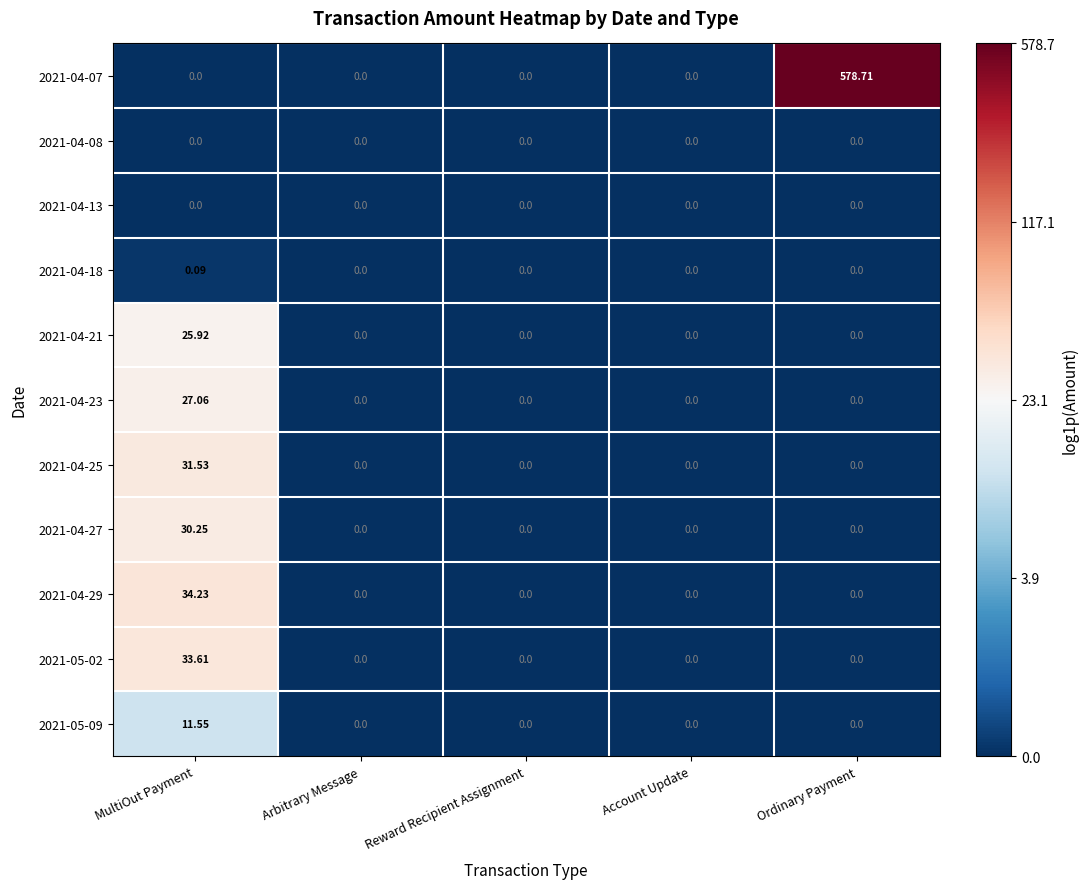

At which category is the sum across all series the highest?

Ordinary Payment